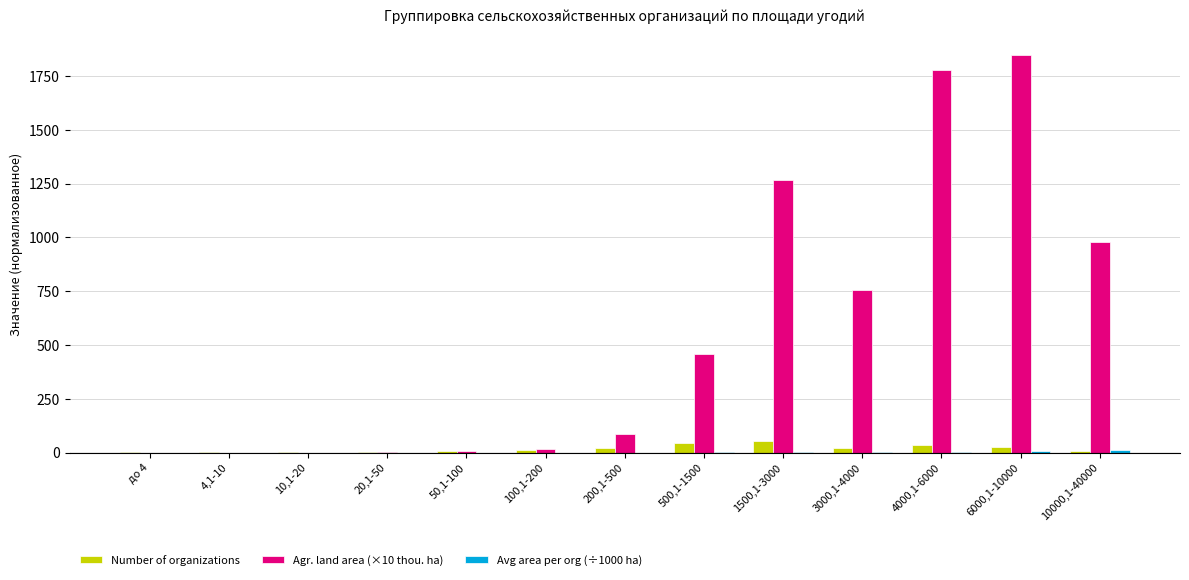

Is the value of Agr. land area (×10 thou. ha) at 500,1-1500 greater than the value of Number of organizations at 20,1-50?

Yes